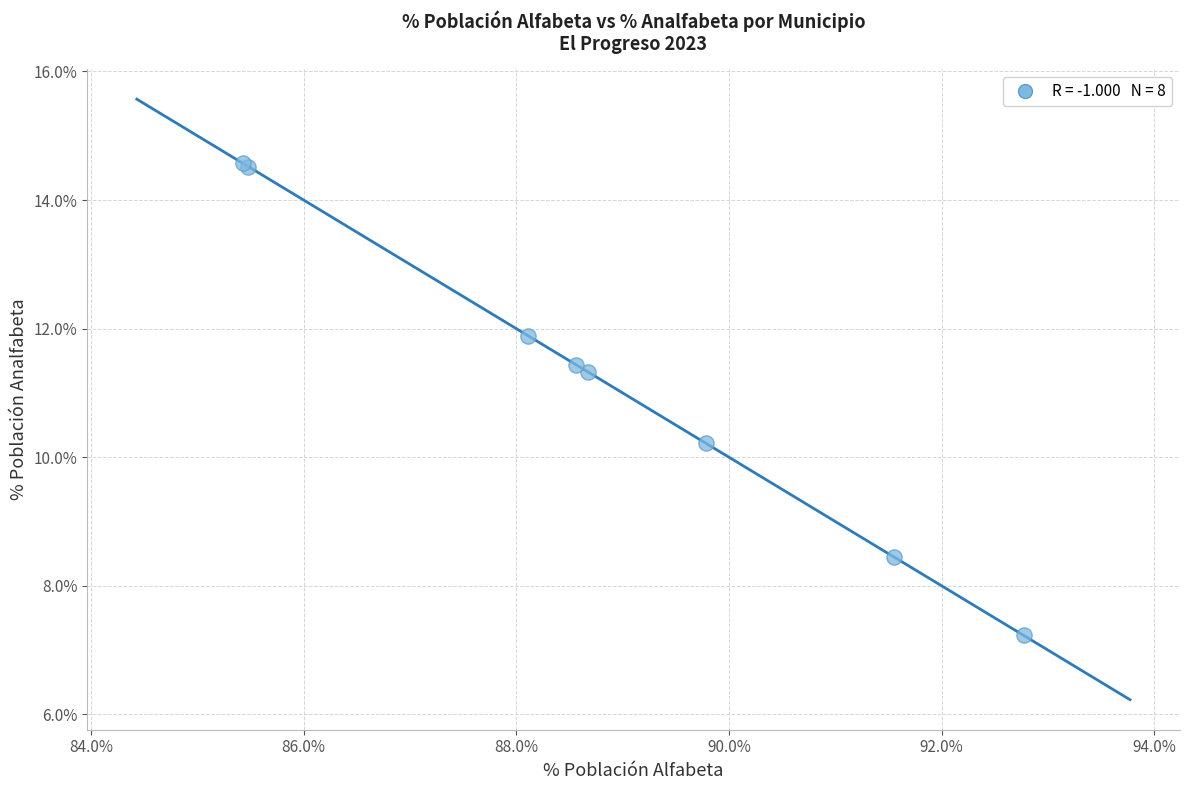

What Y value in the scatter plot is closest to 10?

10.2